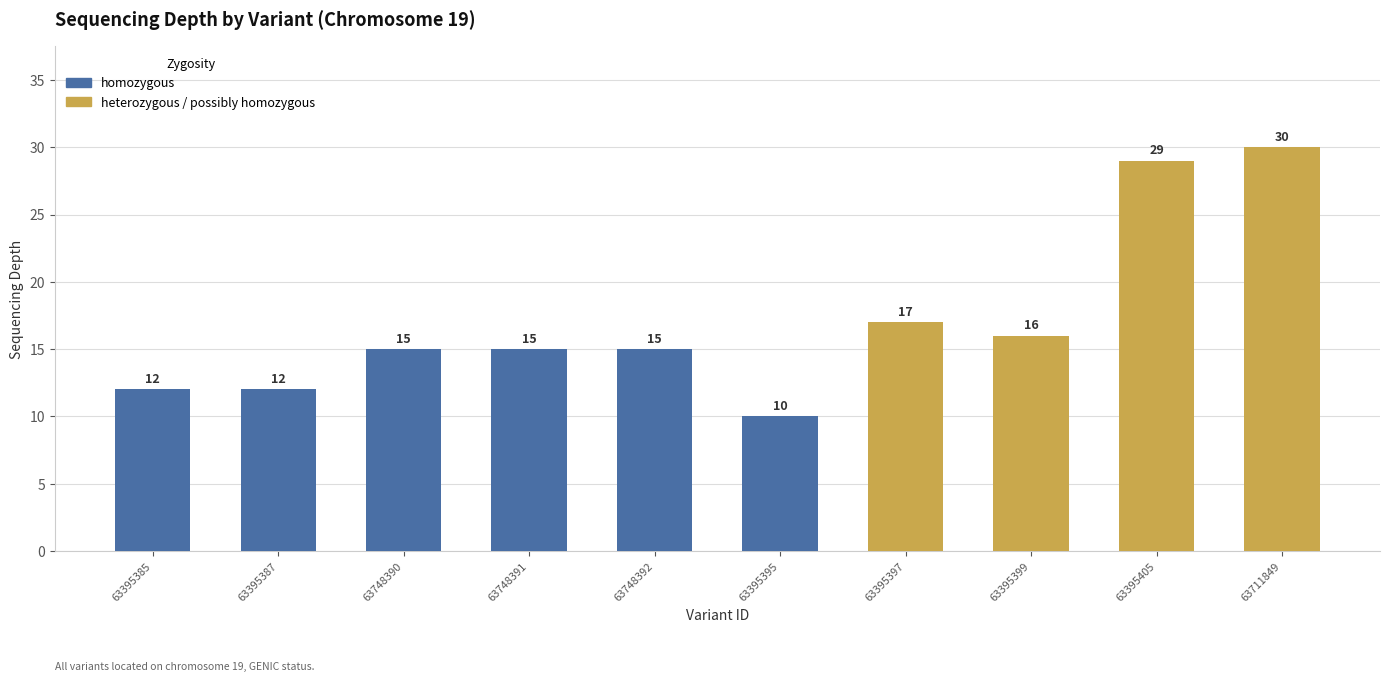

List the labels in order of value, largest first.

63711849, 63395405, 63395397, 63395399, 63748390, 63748391, 63748392, 63395385, 63395387, 63395395